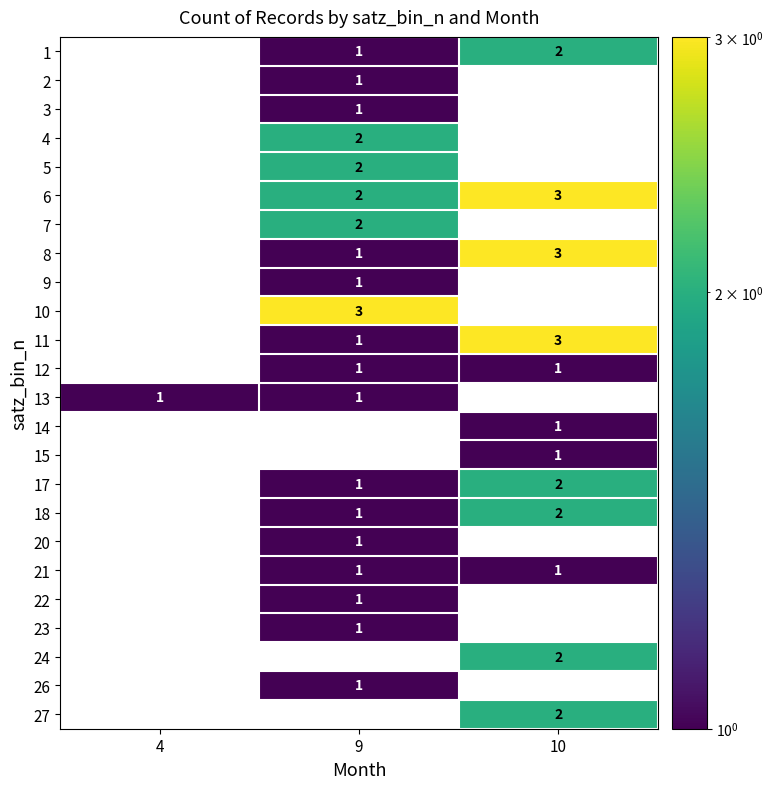

What is the maximum value shown in the chart?

3